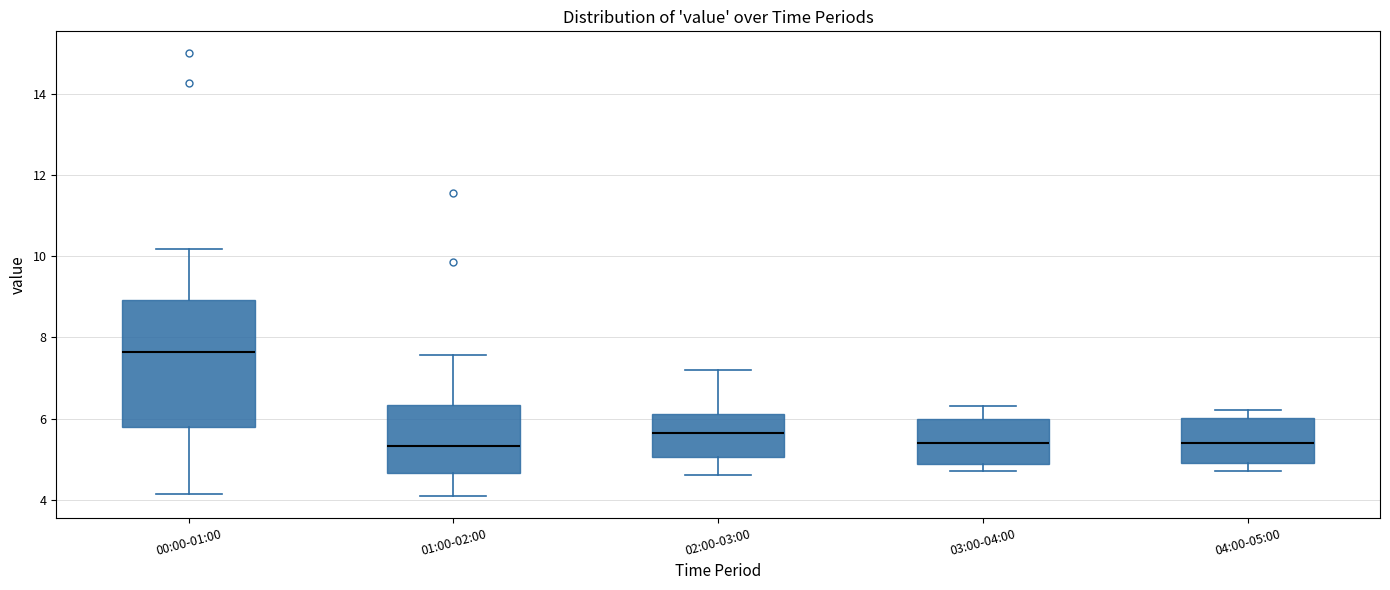

Comparing the boxes themselves (not the whiskers), which one is the tallest?

00:00-01:00